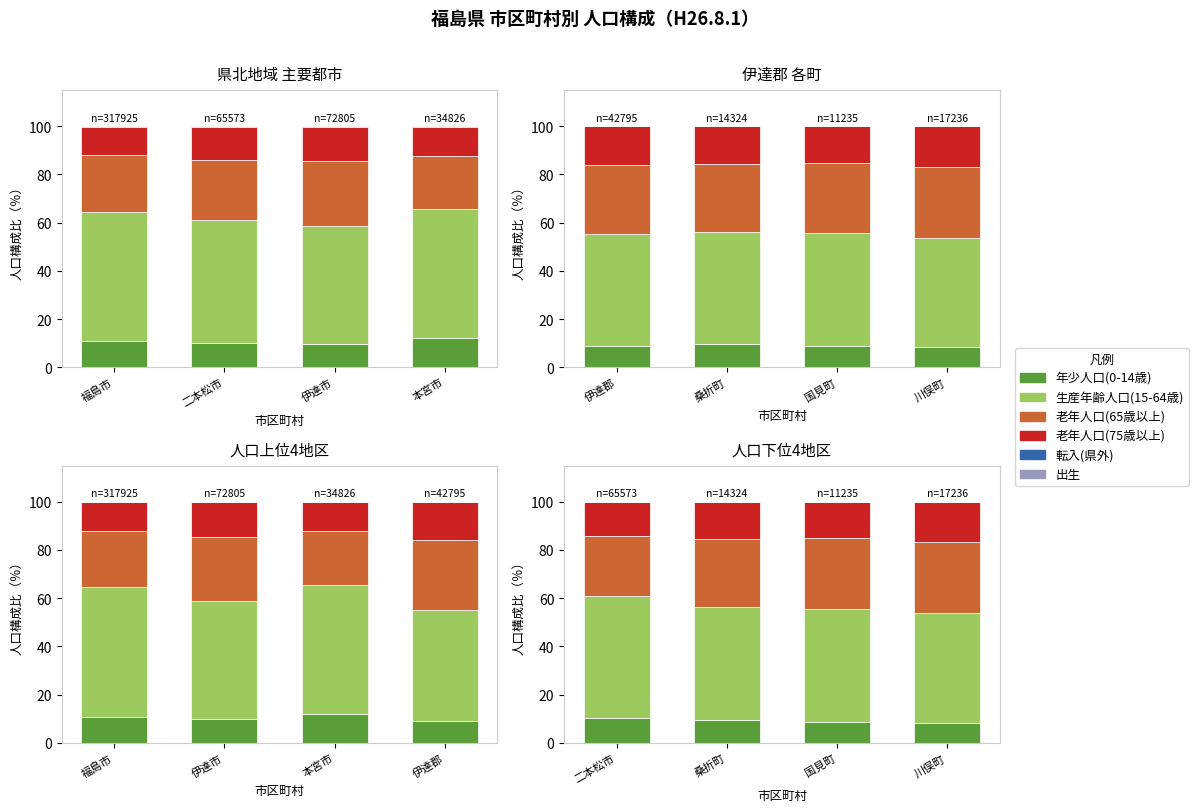

What position from the left is 川俣町?

4